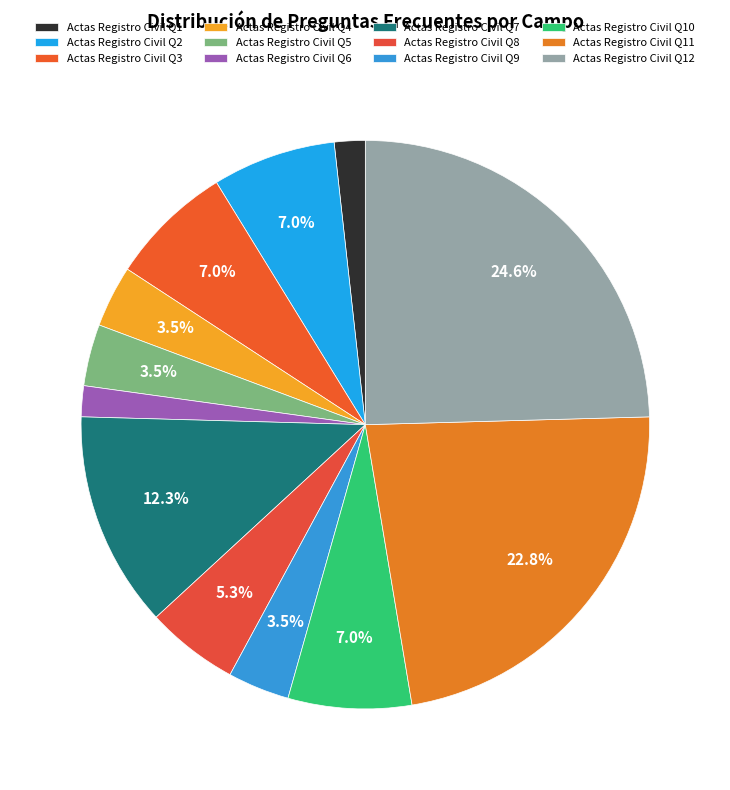

How many slices are in this pie chart?

12